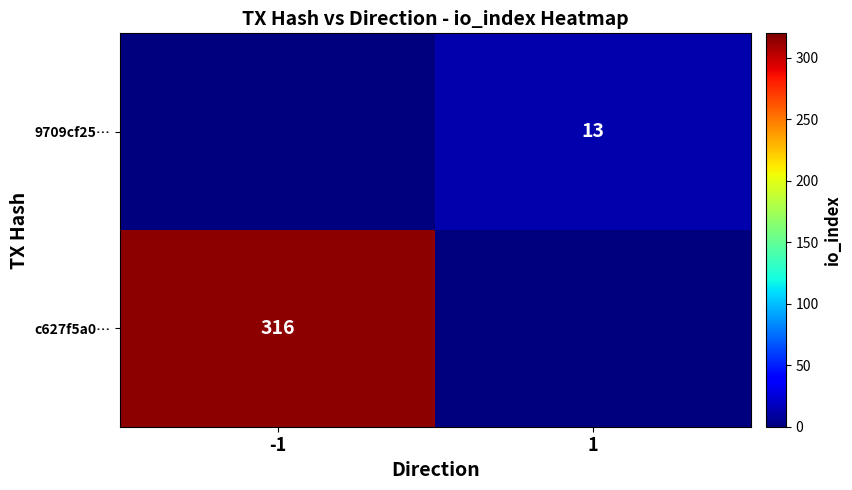

The 9709cf25… series shows 13 at 1. True or false?

True